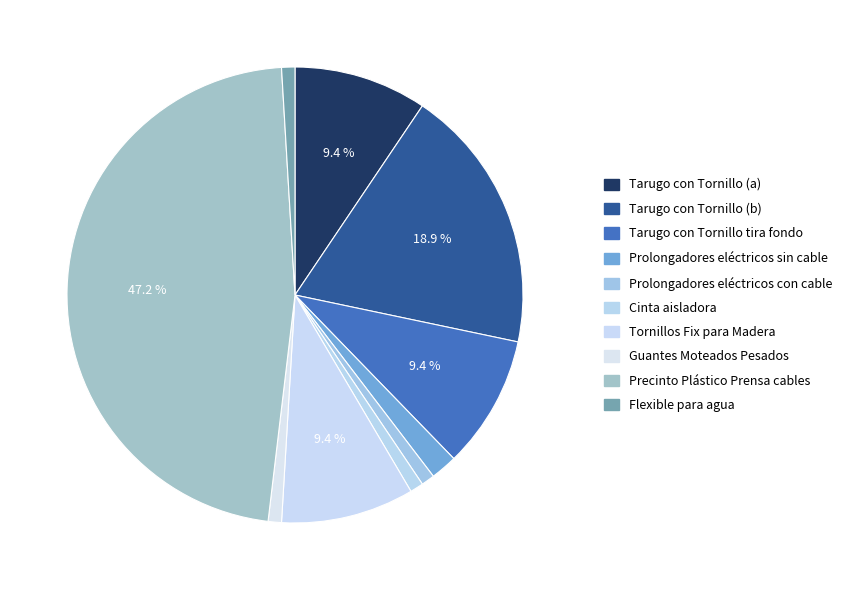

What percentage is the Precinto Plástico Prensa cables slice, to the nearest percent?

47%